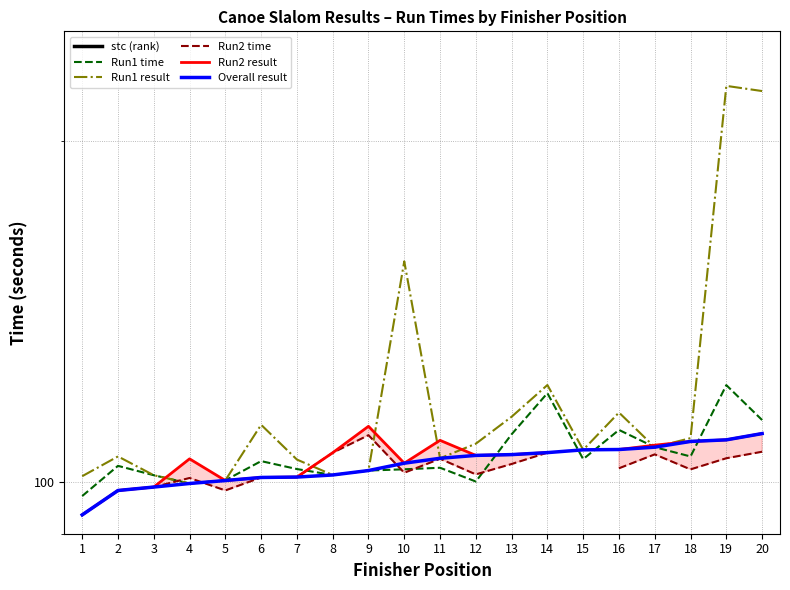

True or false: Run2 result has more than 2 points higher than both neighbors.

True